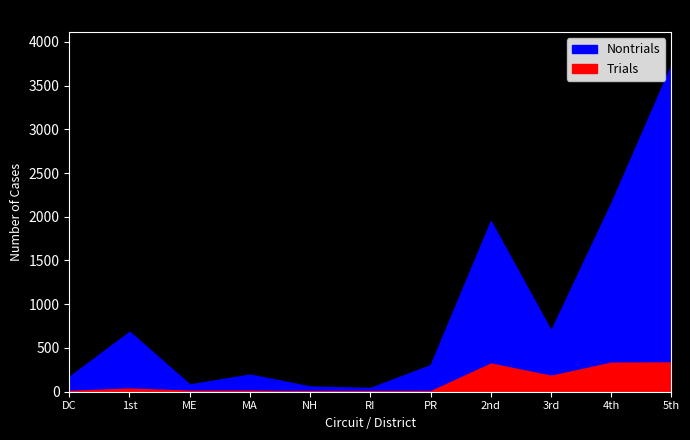

Which has a higher value, RI or MA?

MA